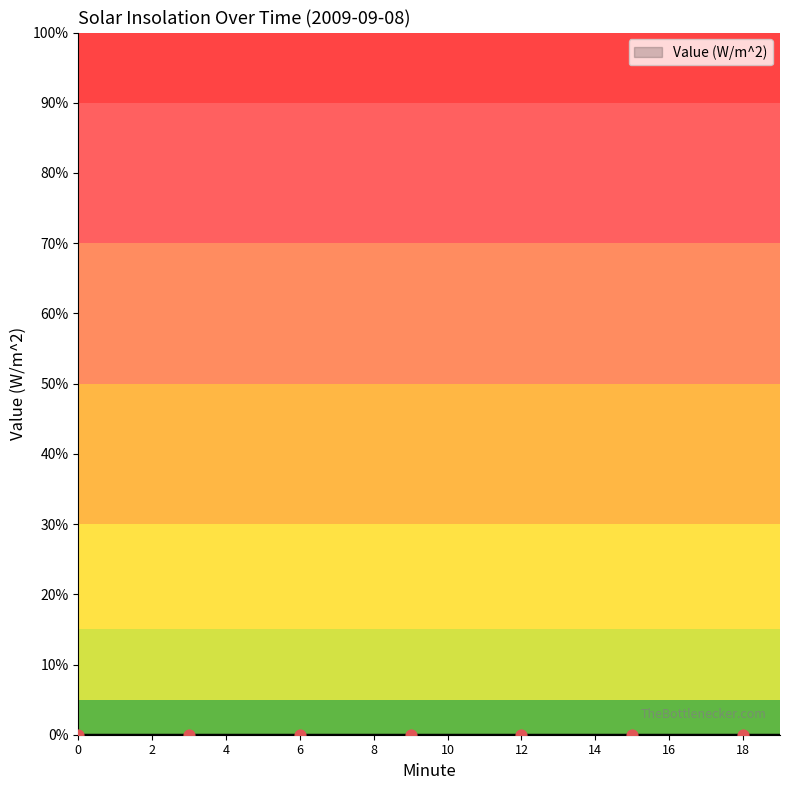

Which series contains the lowest Y value?

Value (W/m^2)